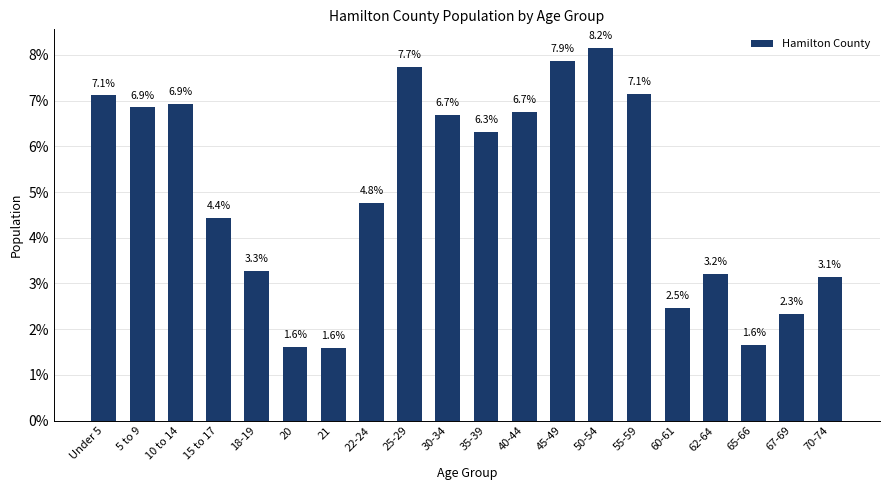

What is the maximum value shown in the chart?

8.2